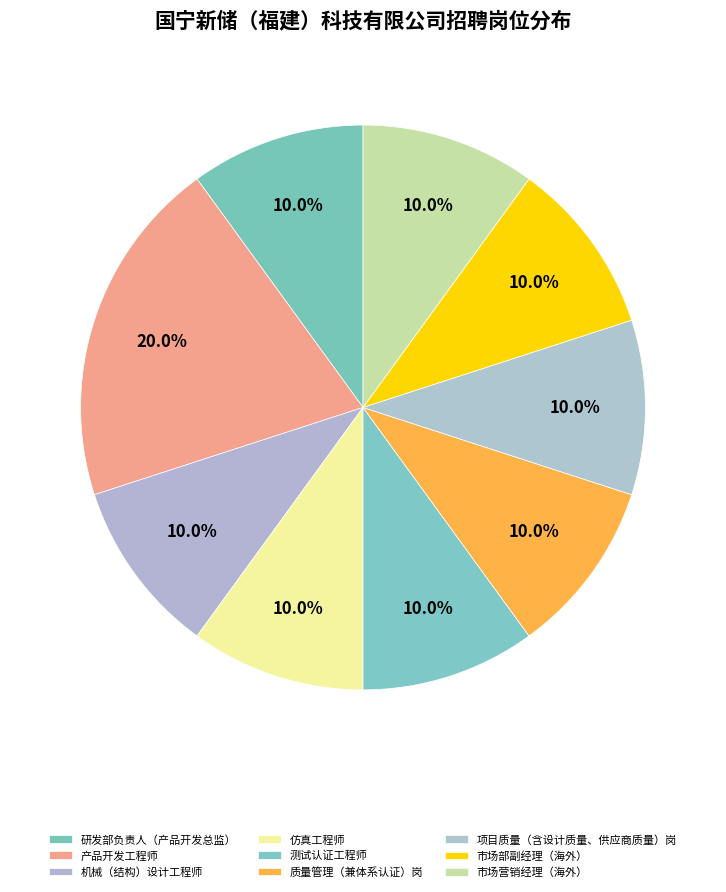

How many slices are in this pie chart?

9